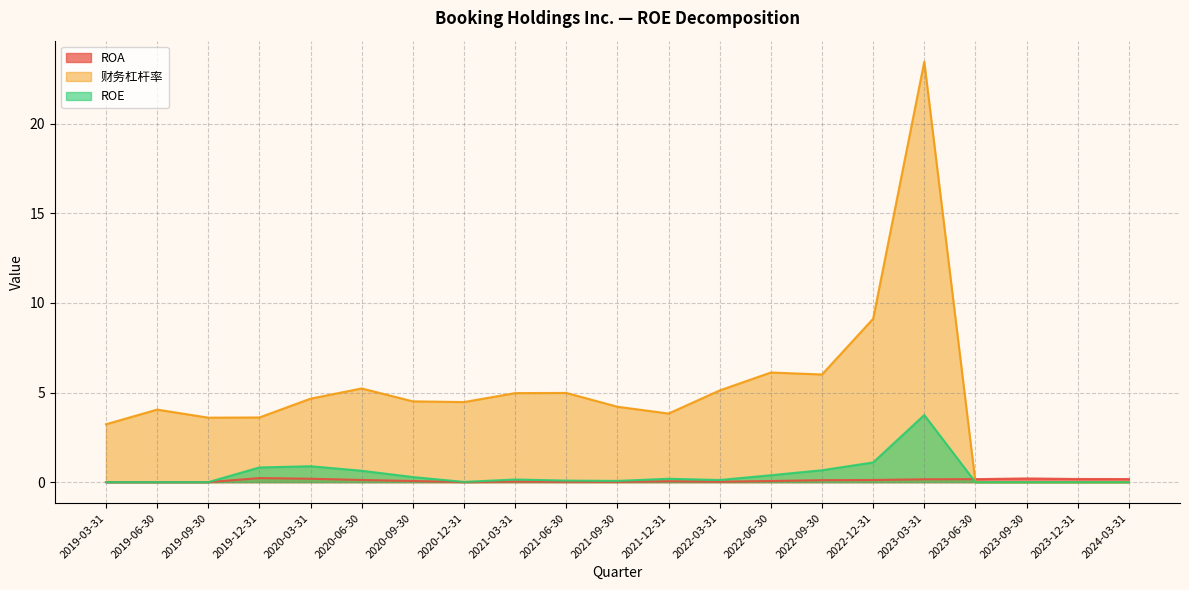

How many lines are shown in the chart?

3